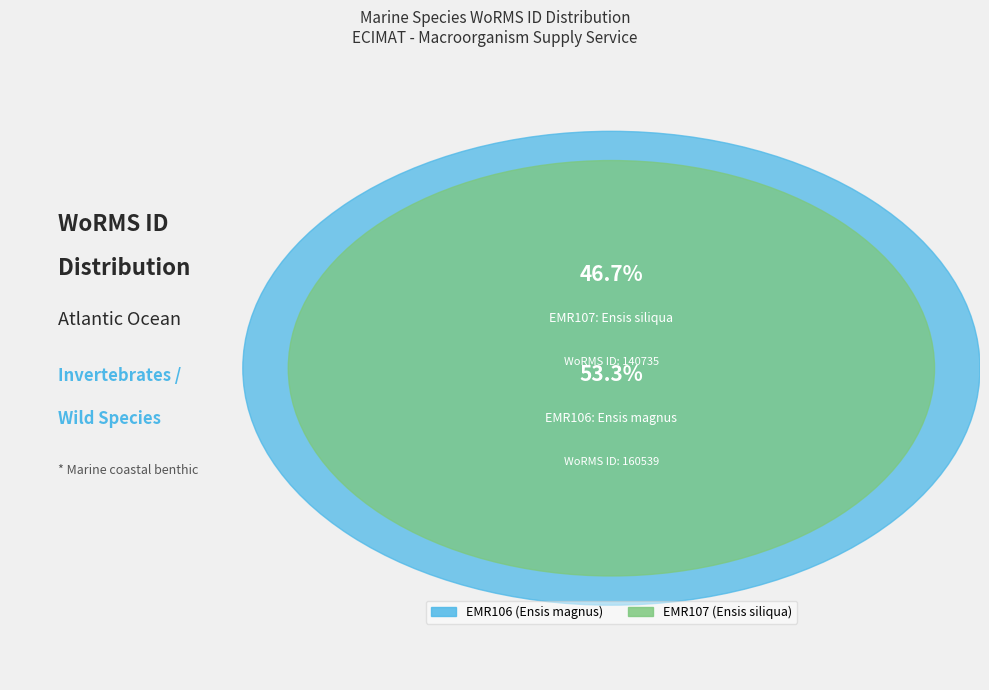

What is the smallest slice in the pie chart?

EMR107